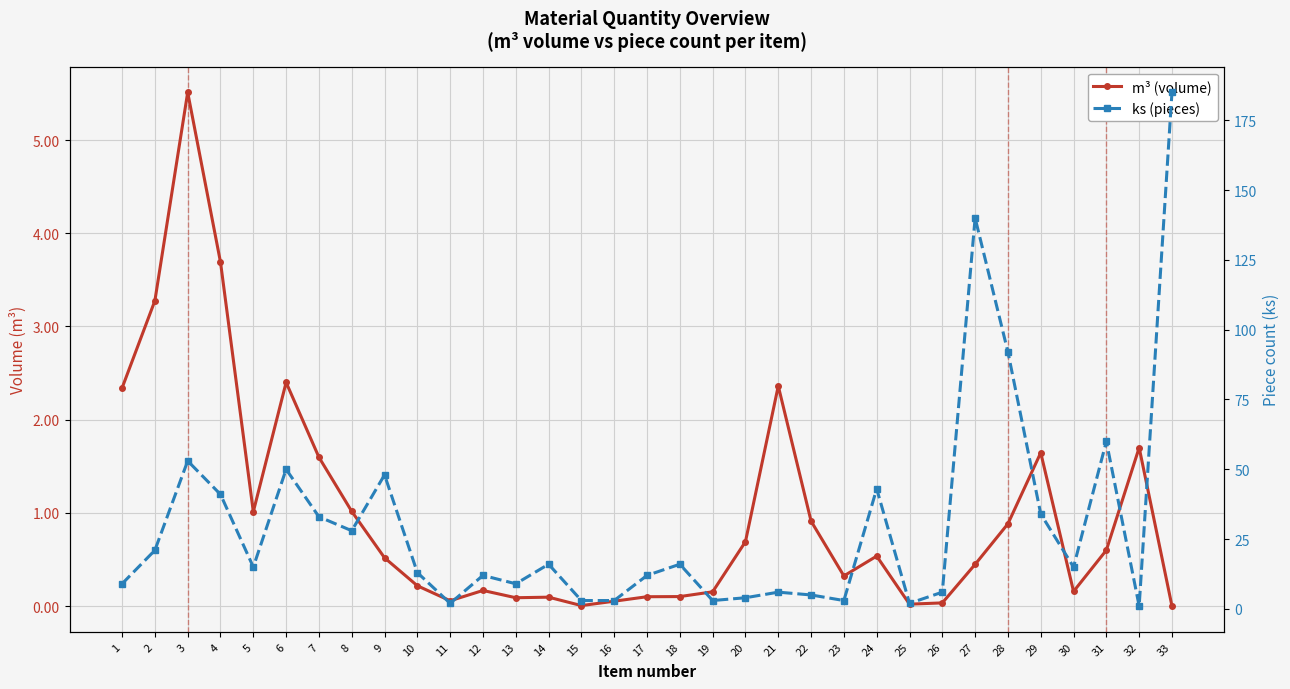

Which series ends up on top after the final intersection of m³ (volume) and ks (pieces)?

ks (pieces)